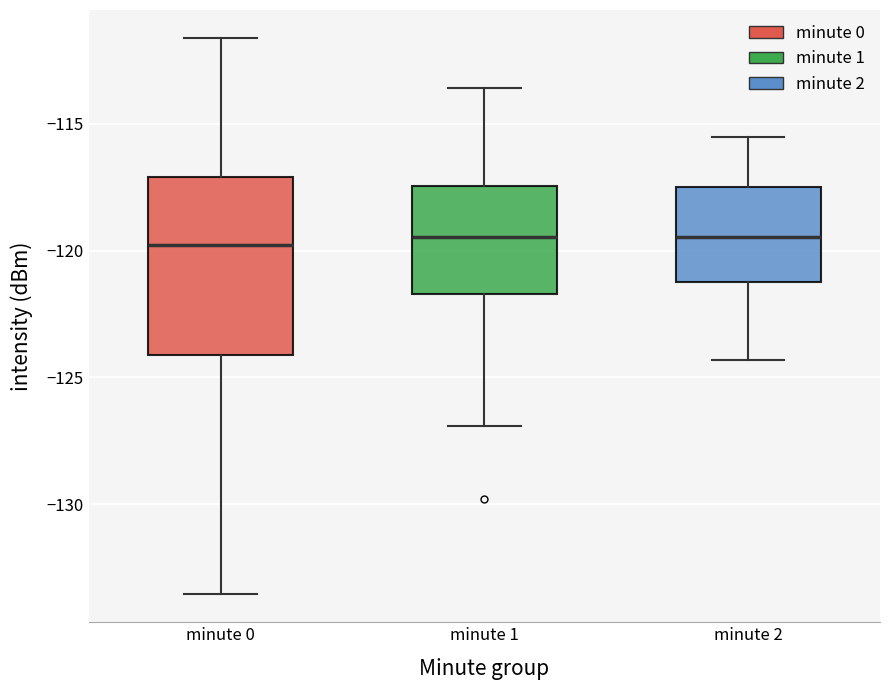

Where does the lower whisker of the box for minute 1 end on the y-axis? The values are not printed on the chart, so give them approximately, as read against the axis.

-127.0